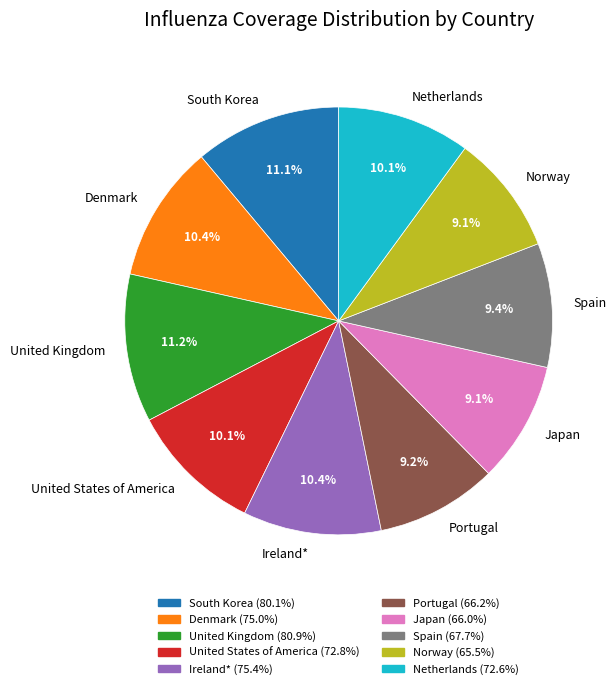

Which has a higher value, United Kingdom or Portugal?

United Kingdom